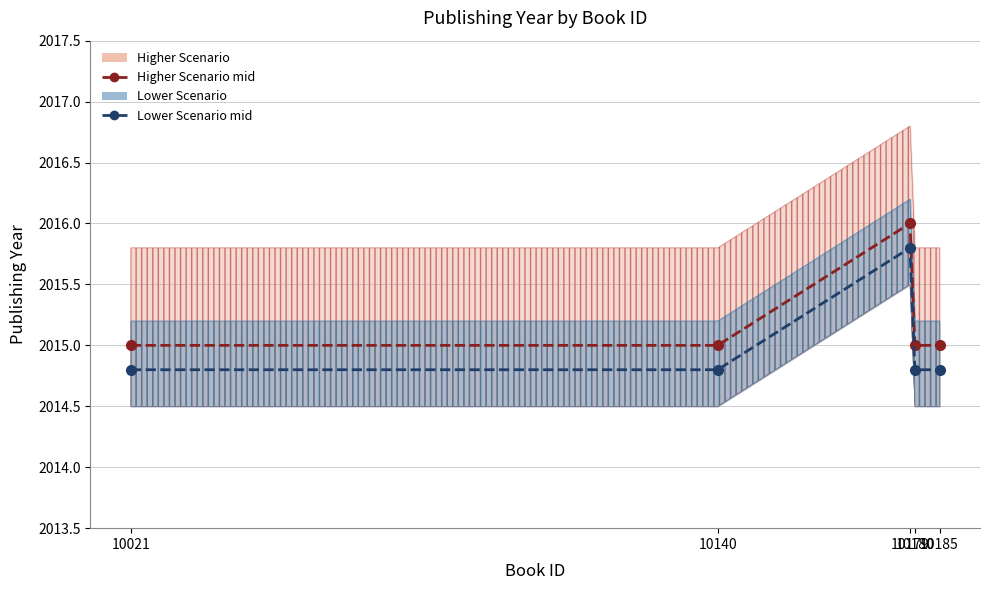

How many interior local peaks does the Lower Scenario mid series have?

1